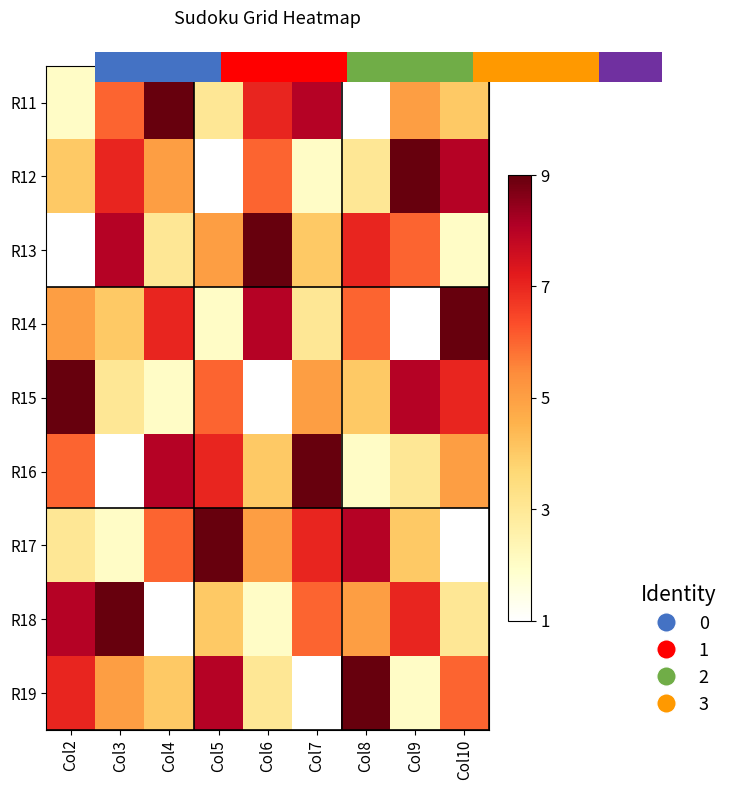

List the series in order of their peak value, lowest first.

R11, R12, R13, R14, R15, R16, R17, R18, R19